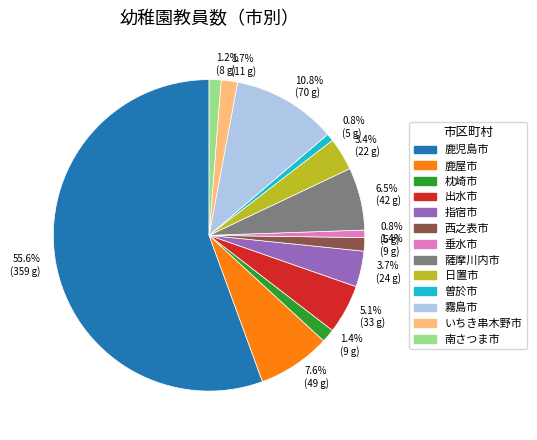

Is there any slice that represents more than half of the pie?

Yes